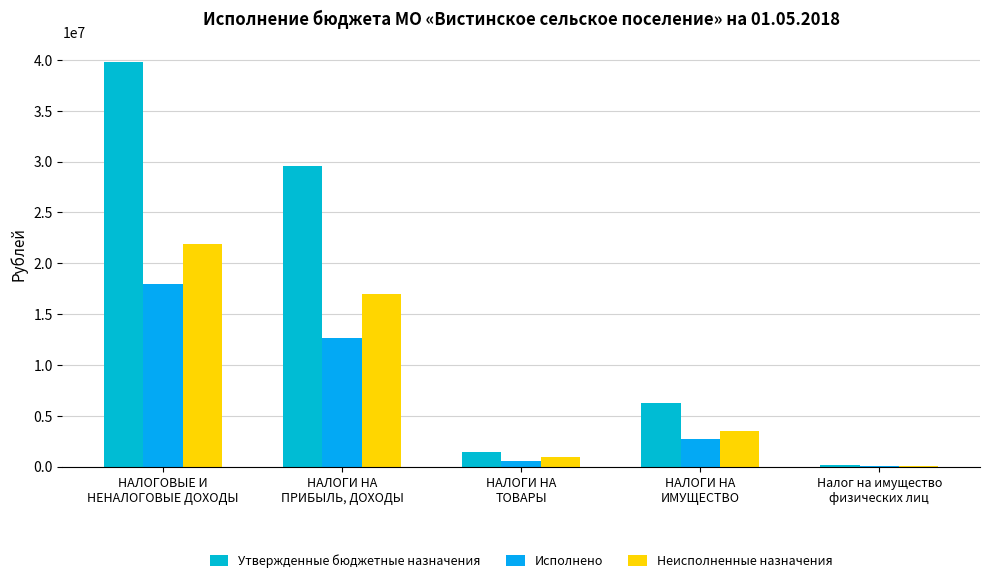

What is the spread (max minus min) of values at Налог на имущество
физических лиц?

95847.0